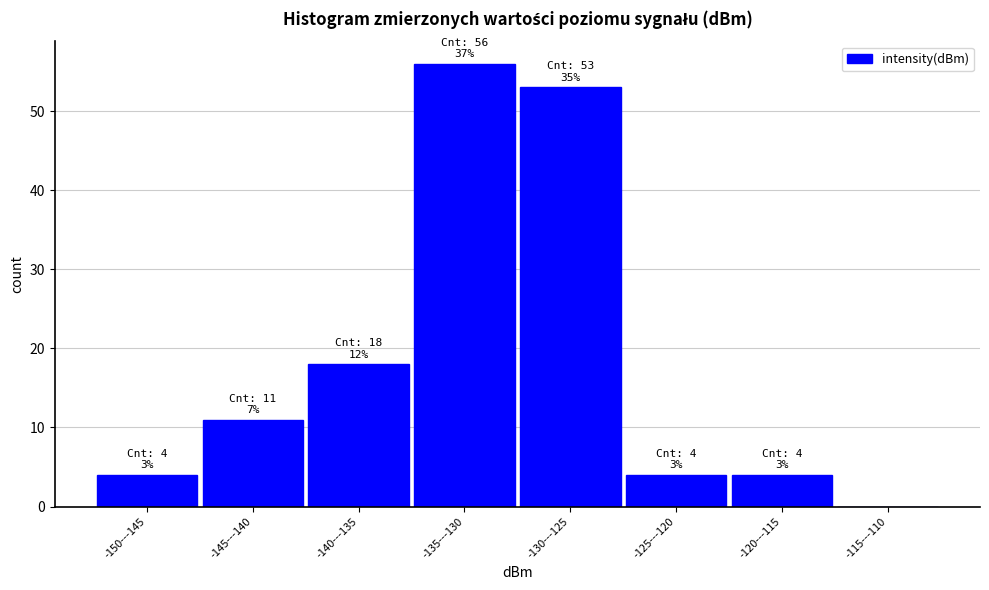

Reading left to right, what are all the values shown in this chart?

-150---145=4	-145---140=11	-140---135=18	-135---130=56	-130---125=53	-125---120=4	-120---115=4	-115---110=0